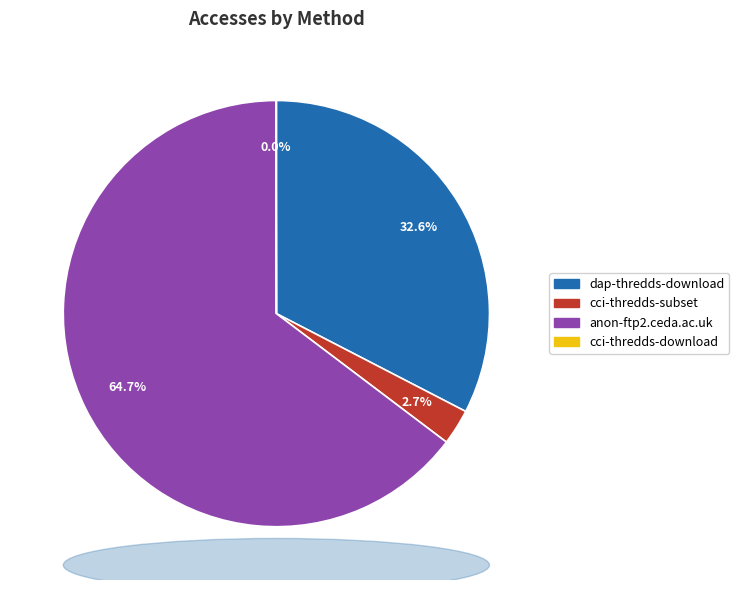

The anon-ftp2.ceda.ac.uk slice represents 65% of the pie. True or false?

True